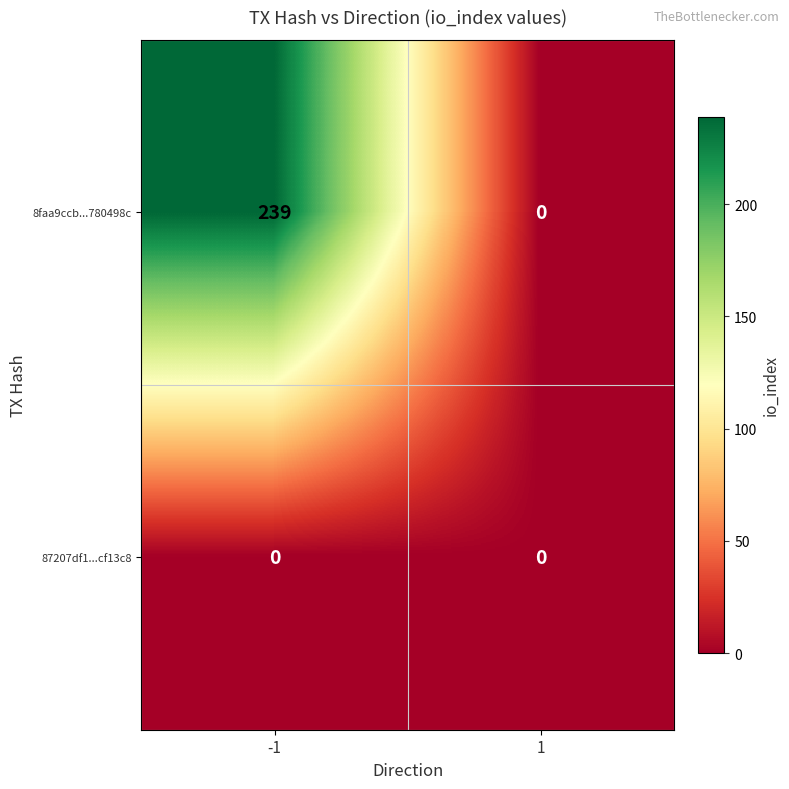

True or false: 8faa9ccb...780498c has a value of 0 at 1.

True